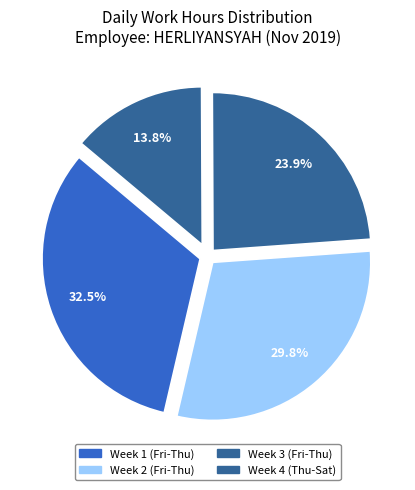

How many segments does this pie chart have?

4